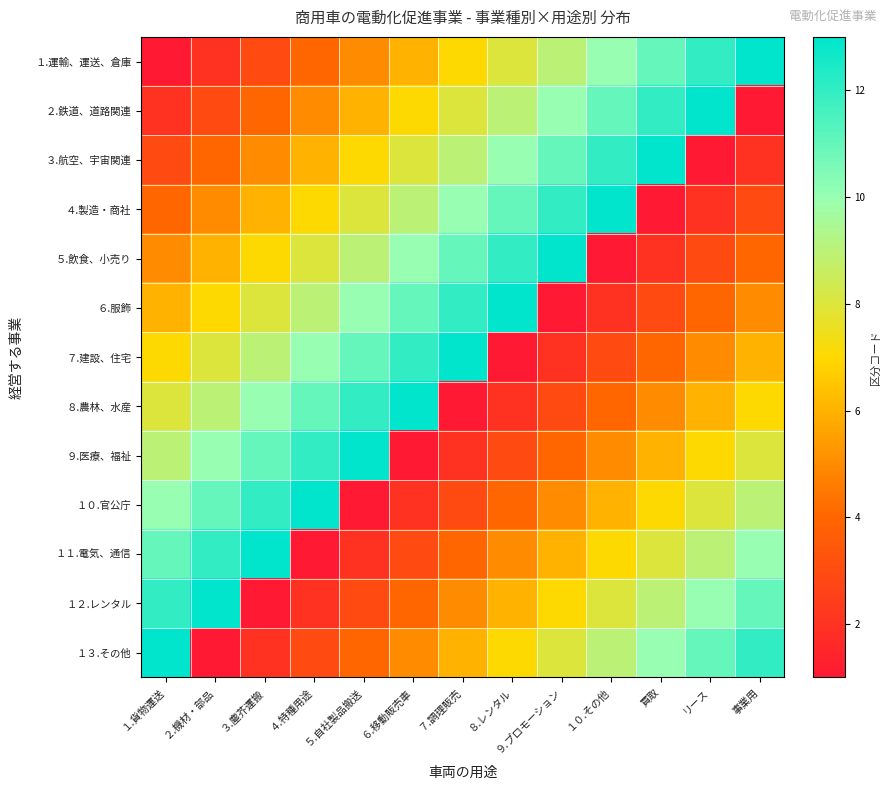

Rank the series by their maximum value, from highest to lowest.

１.運輸、運送、倉庫, ２.鉄道、道路関連, ３.航空、宇宙関連, ４.製造・商社, ５.飲食、小売り, ６.服飾, ７.建設、住宅, ８.農林、水産, ９.医療、福祉, １０.官公庁, １１.電気、通信, １２.レンタル, １３.その他